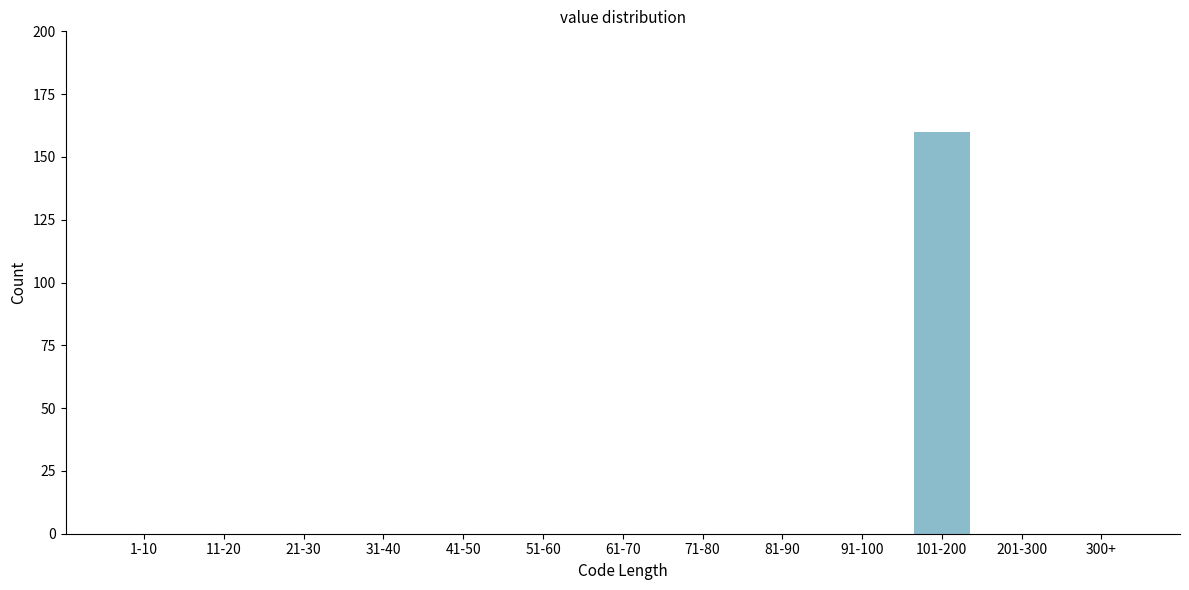

Reading right to left, transcribe all the data shown in this chart.

300+=0	201-300=0	101-200=160	91-100=0	81-90=0	71-80=0	61-70=0	51-60=0	41-50=0	31-40=0	21-30=0	11-20=0	1-10=0